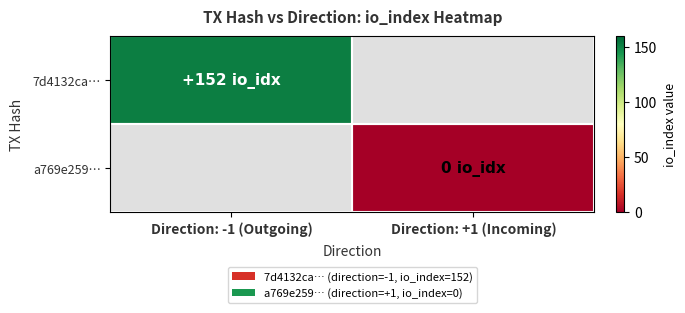

Rank the categories by 7d4132ca… value from highest to lowest.

Direction: -1 (Outgoing), Direction: +1 (Incoming)